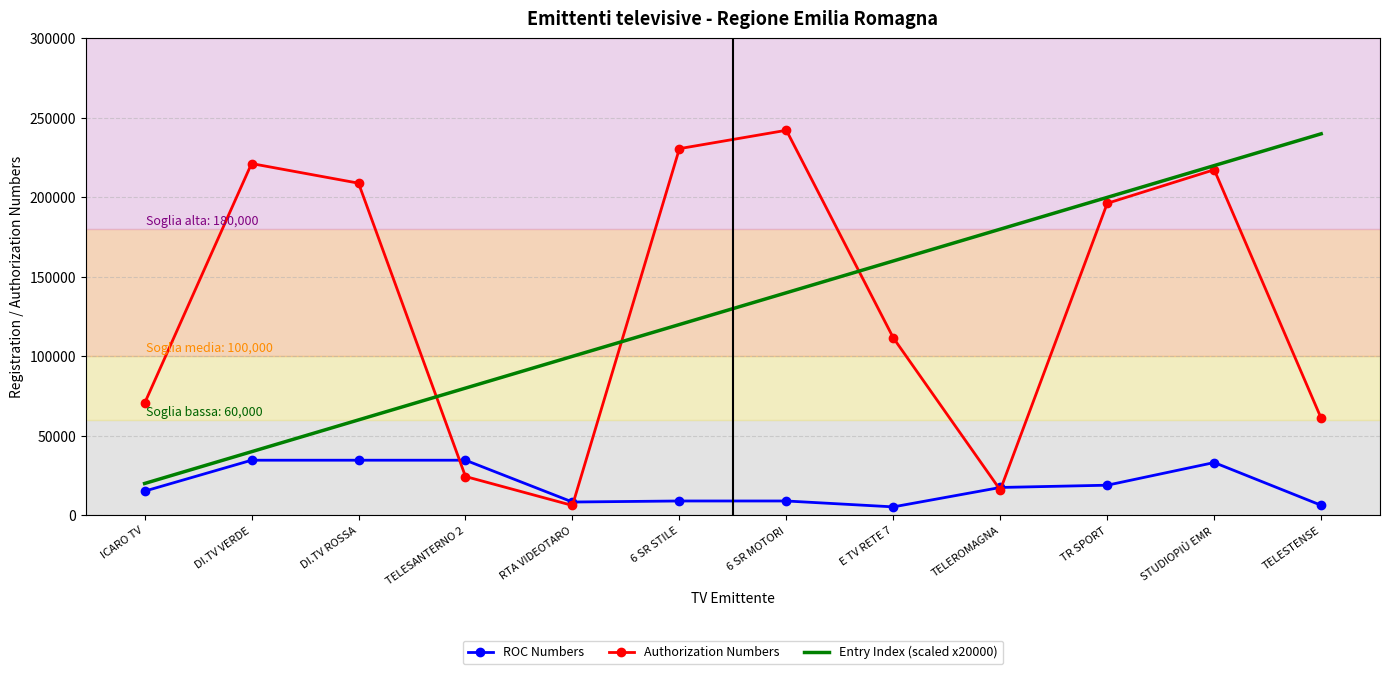

What value does the Authorization Numbers series have at ICARO TV?

70502